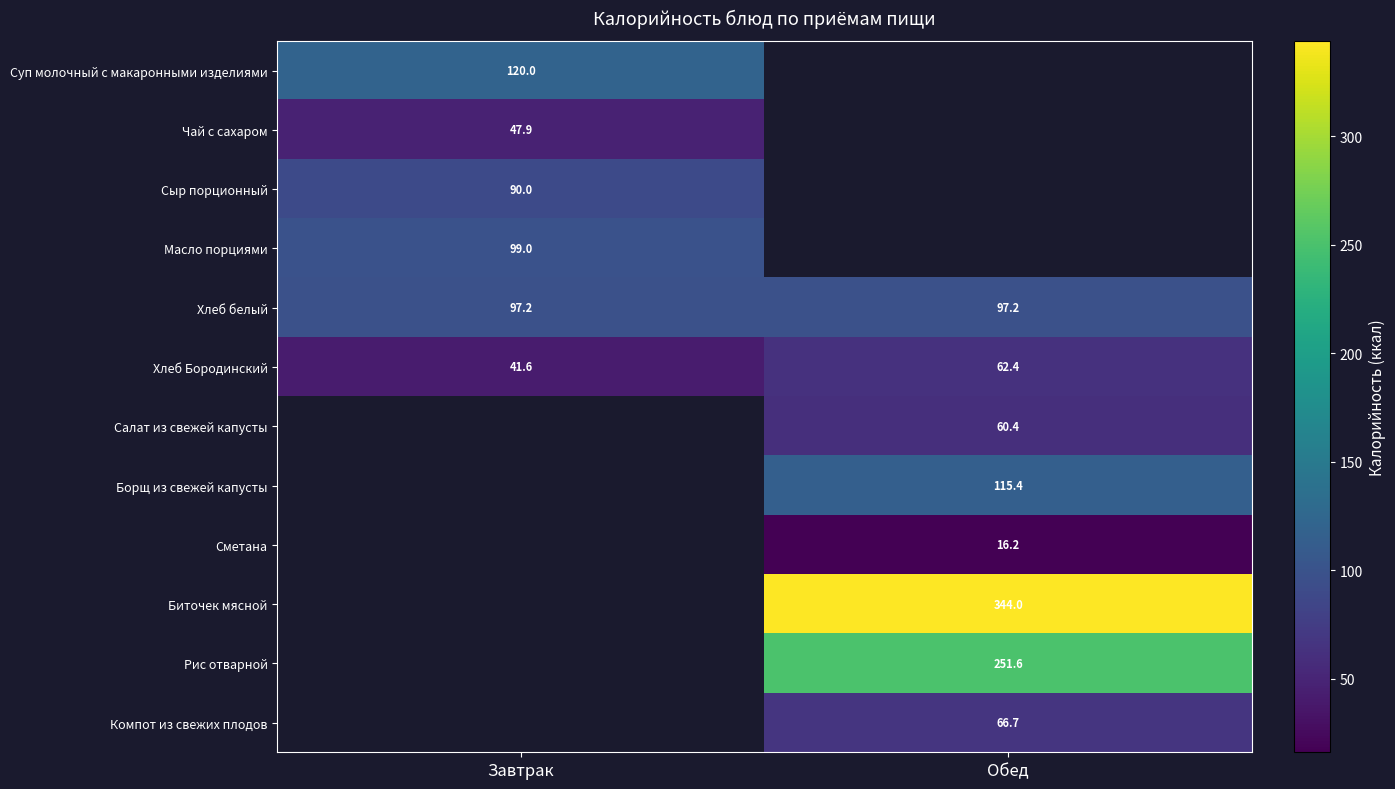

Is the value of Борщ из свежей капусты at Обед greater than the value of Суп молочный с макаронными изделиями at Завтрак?

No